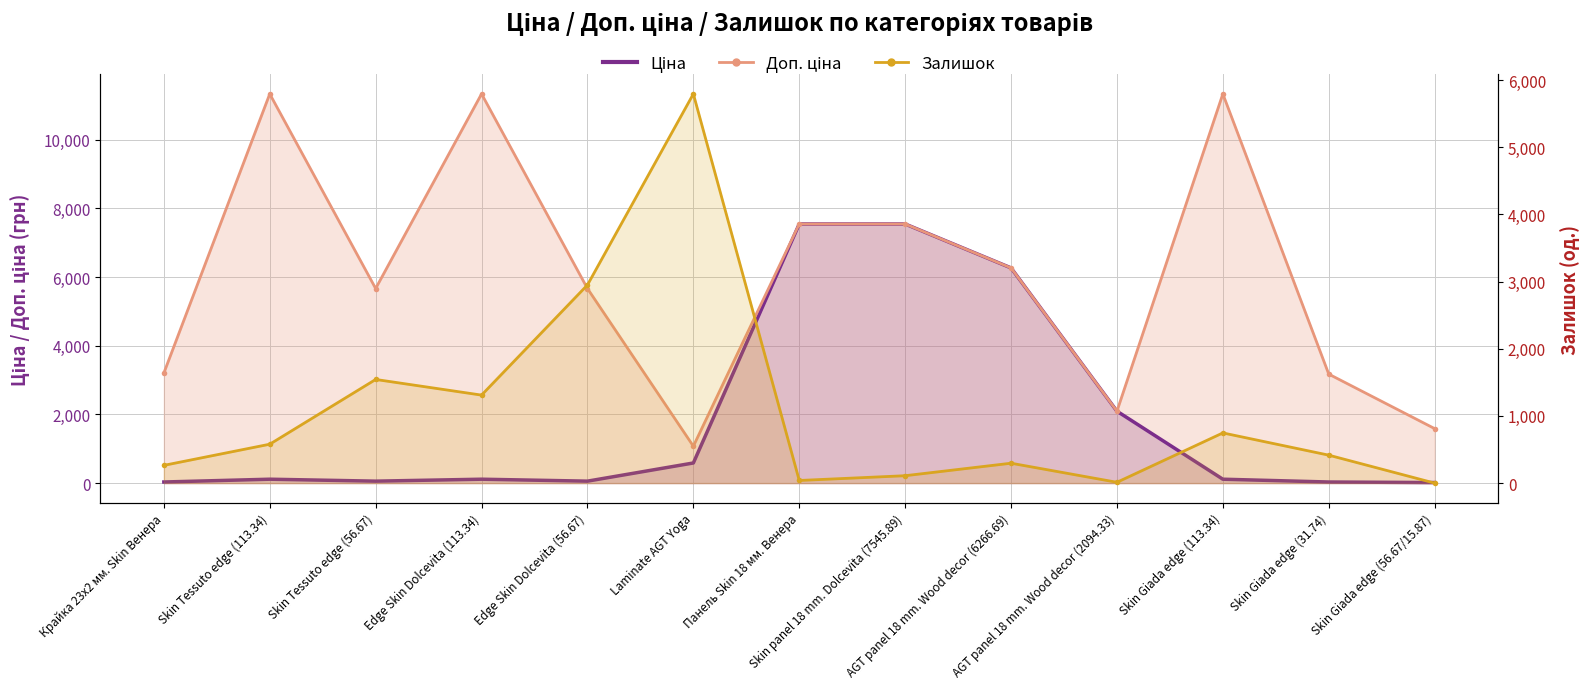

What is the average value of the Залишок series?

1081.5